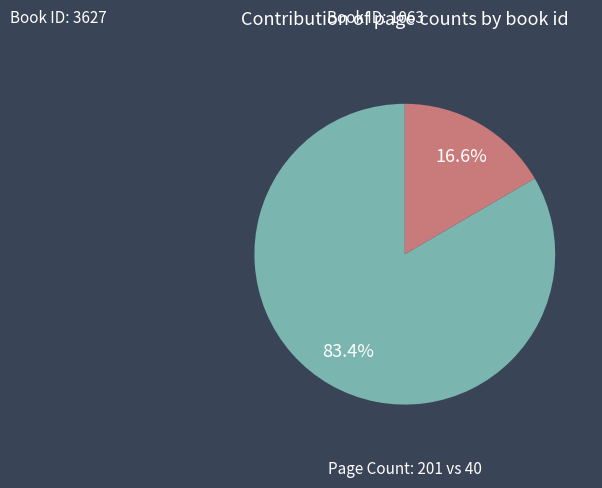

How many slices are in this pie chart?

2